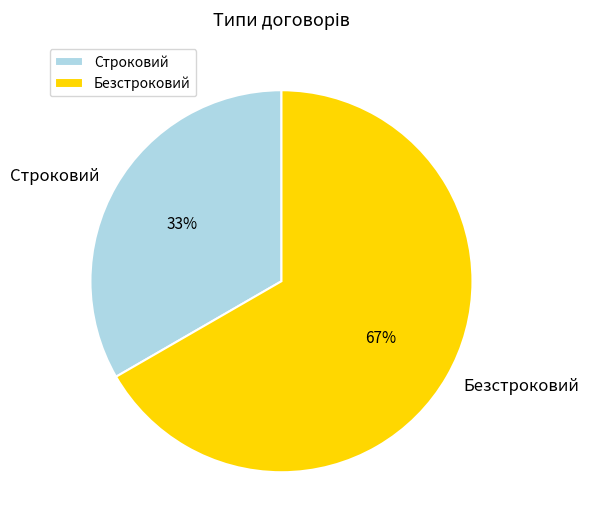

How many slices are in this pie chart?

2